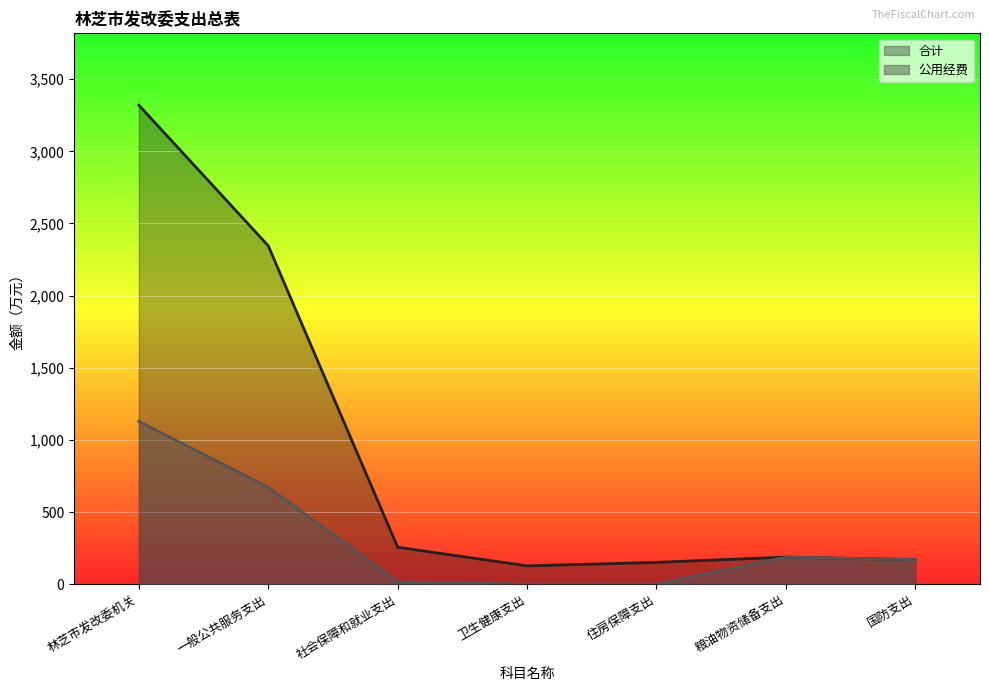

How many values in the 合计 series are below 187?

3